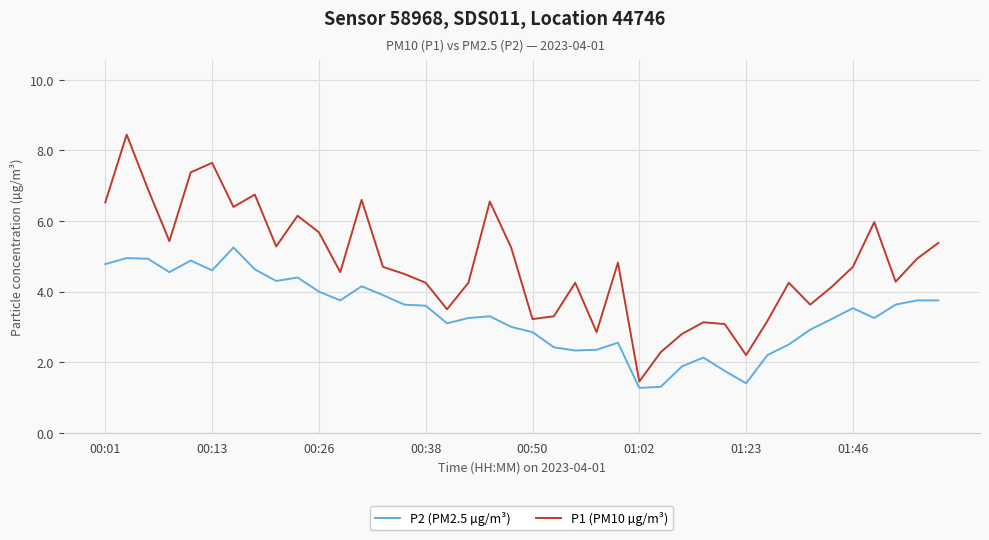

Which series has the largest range (max minus min)?

P1 (PM10 µg/m³)